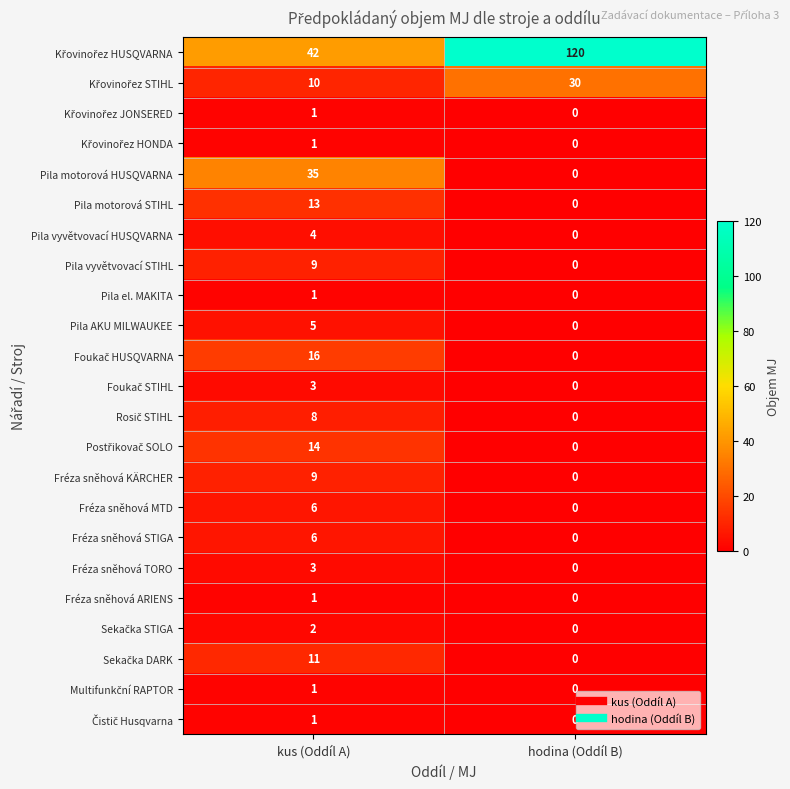

What is the total value across all series at kus (Oddíl A)?

202